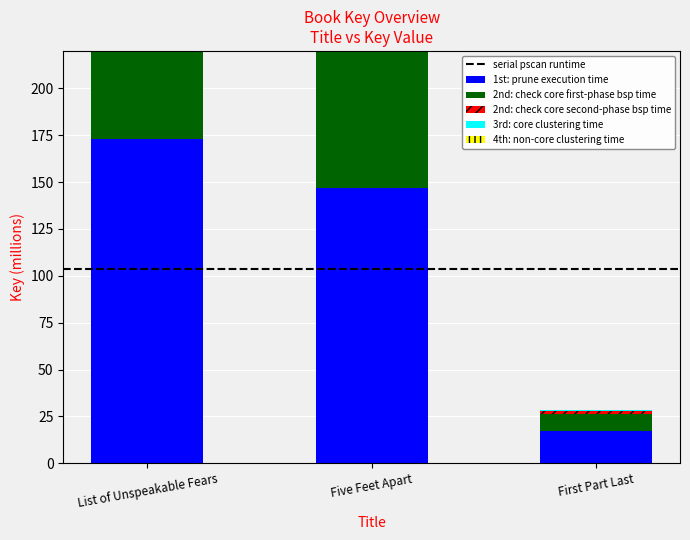

What is the label of the 2nd bar from the left?

Five Feet Apart